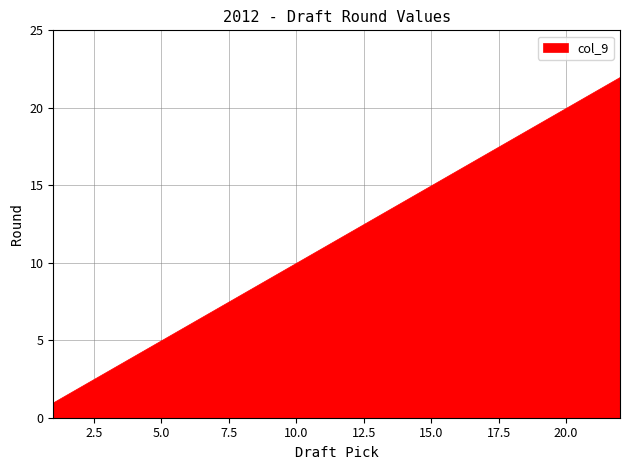

Approximately how many times larger is the value at 5 compared to 9?

0.6